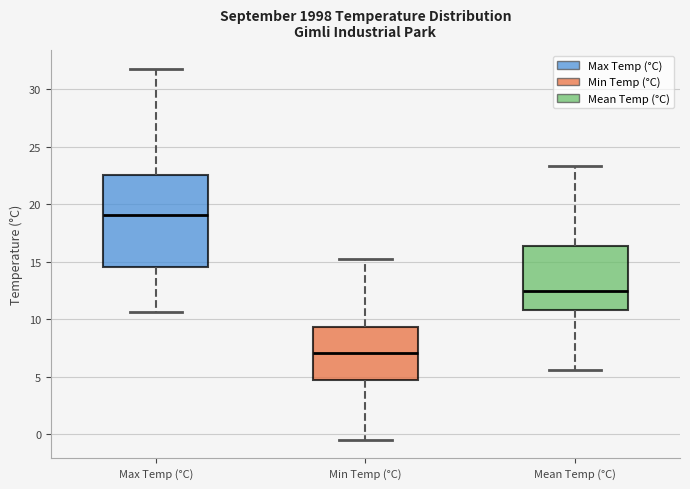

Where does the upper whisker of the box for Mean Temp (°C) end on the y-axis? The values are not printed on the chart, so give them approximately, as read against the axis.

23.5